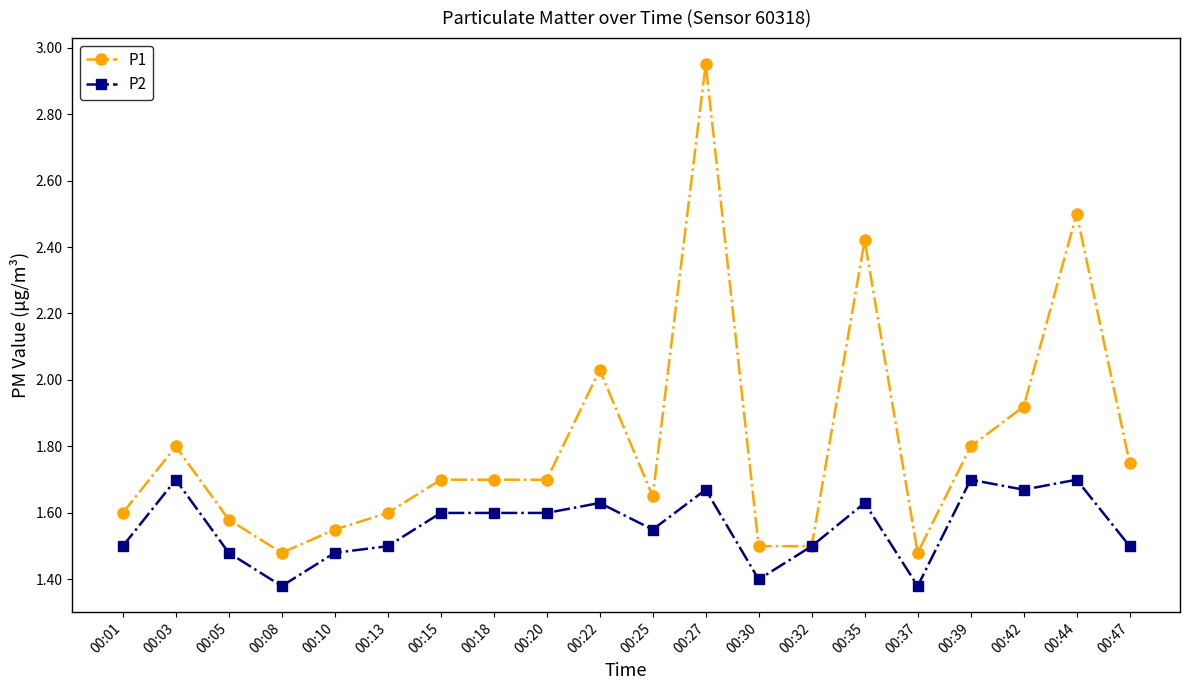

List the series in order of their peak value, lowest first.

P2, P1